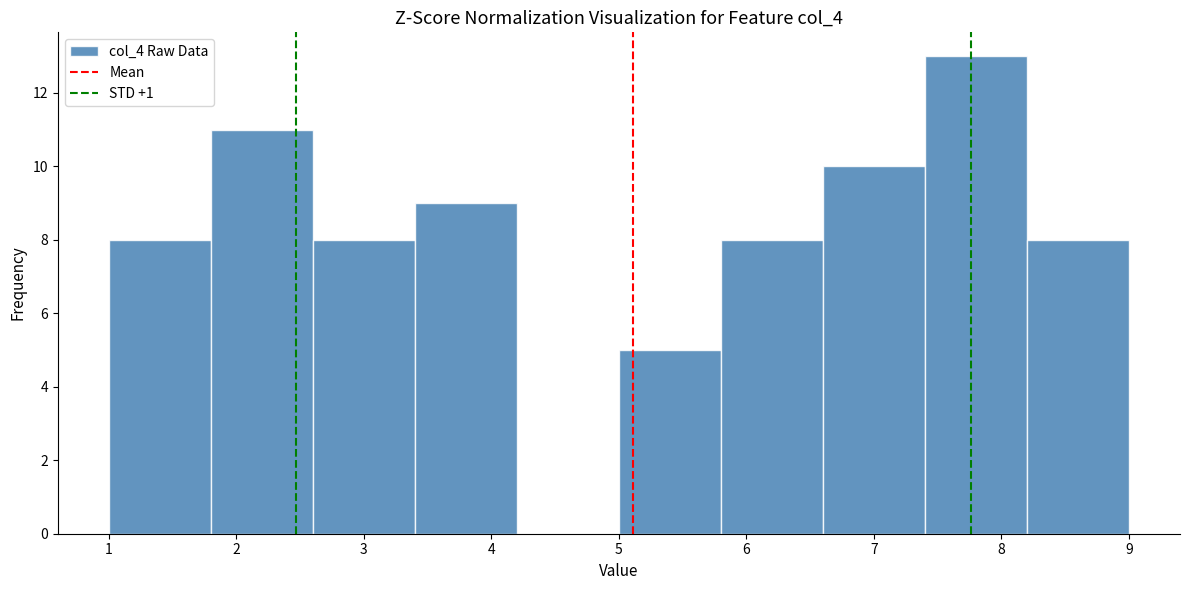

Reading left to right, transcribe this chart: for each bar, give the range it covers on the x-axis and its height. The values are not printed on the chart, so give them approximately, as read against the axis.

1.0 to 1.8: 8
1.8 to 2.6: 11
2.6 to 3.4: 8
3.4 to 4.2: 9
4.2 to 5.0: 0
5.0 to 5.8: 5
5.8 to 6.6: 8
6.6 to 7.4: 10
7.4 to 8.2: 13
8.2 to 9.0: 8